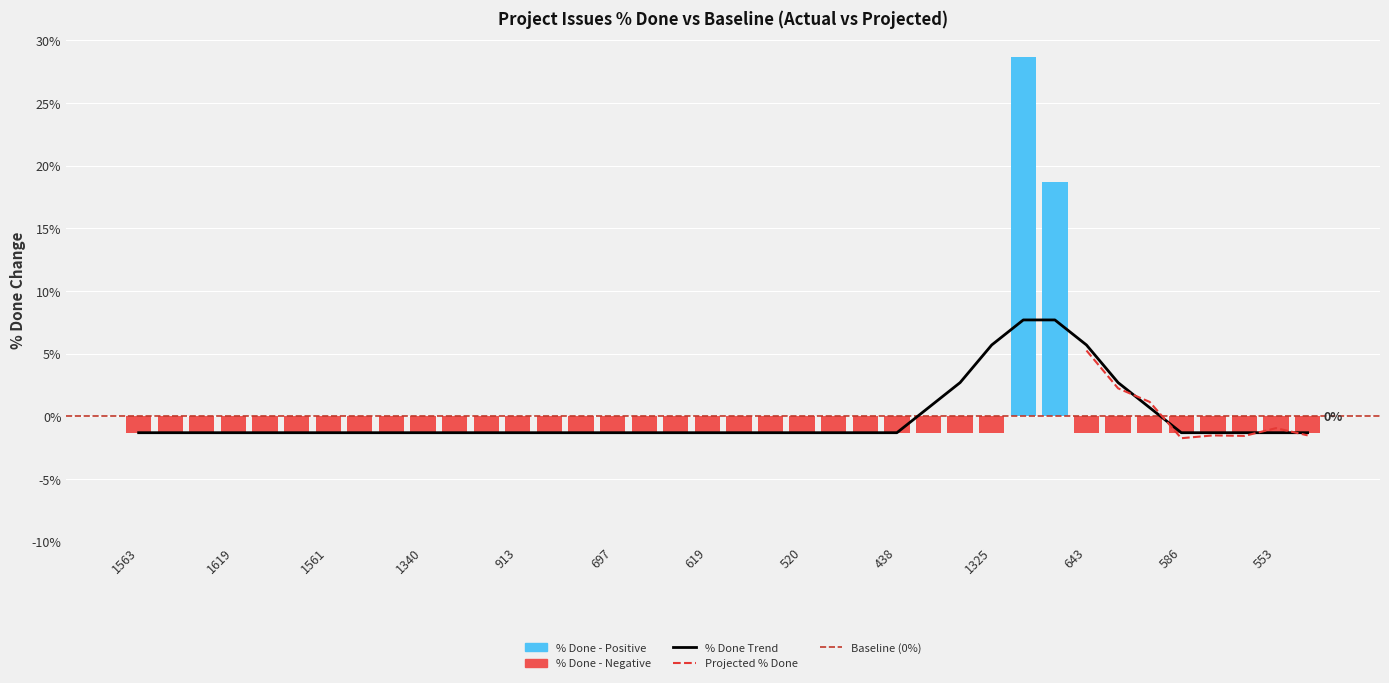

Reading left to right, transcribe all the data shown in this chart.

-1.3	-1.3	-1.3	-1.3	-1.3	-1.3	-1.3	-1.3	-1.3	-1.3	-1.3	-1.3	-1.3	-1.3	-1.3	-1.3	-1.3	-1.3	-1.3	-1.3	-1.3	-1.3	-1.3	-1.3	-1.3	-1.3	-1.3	-1.3	28.7	18.7	-1.3	-1.3	-1.3	-1.3	-1.3	-1.3	-1.3	-1.3